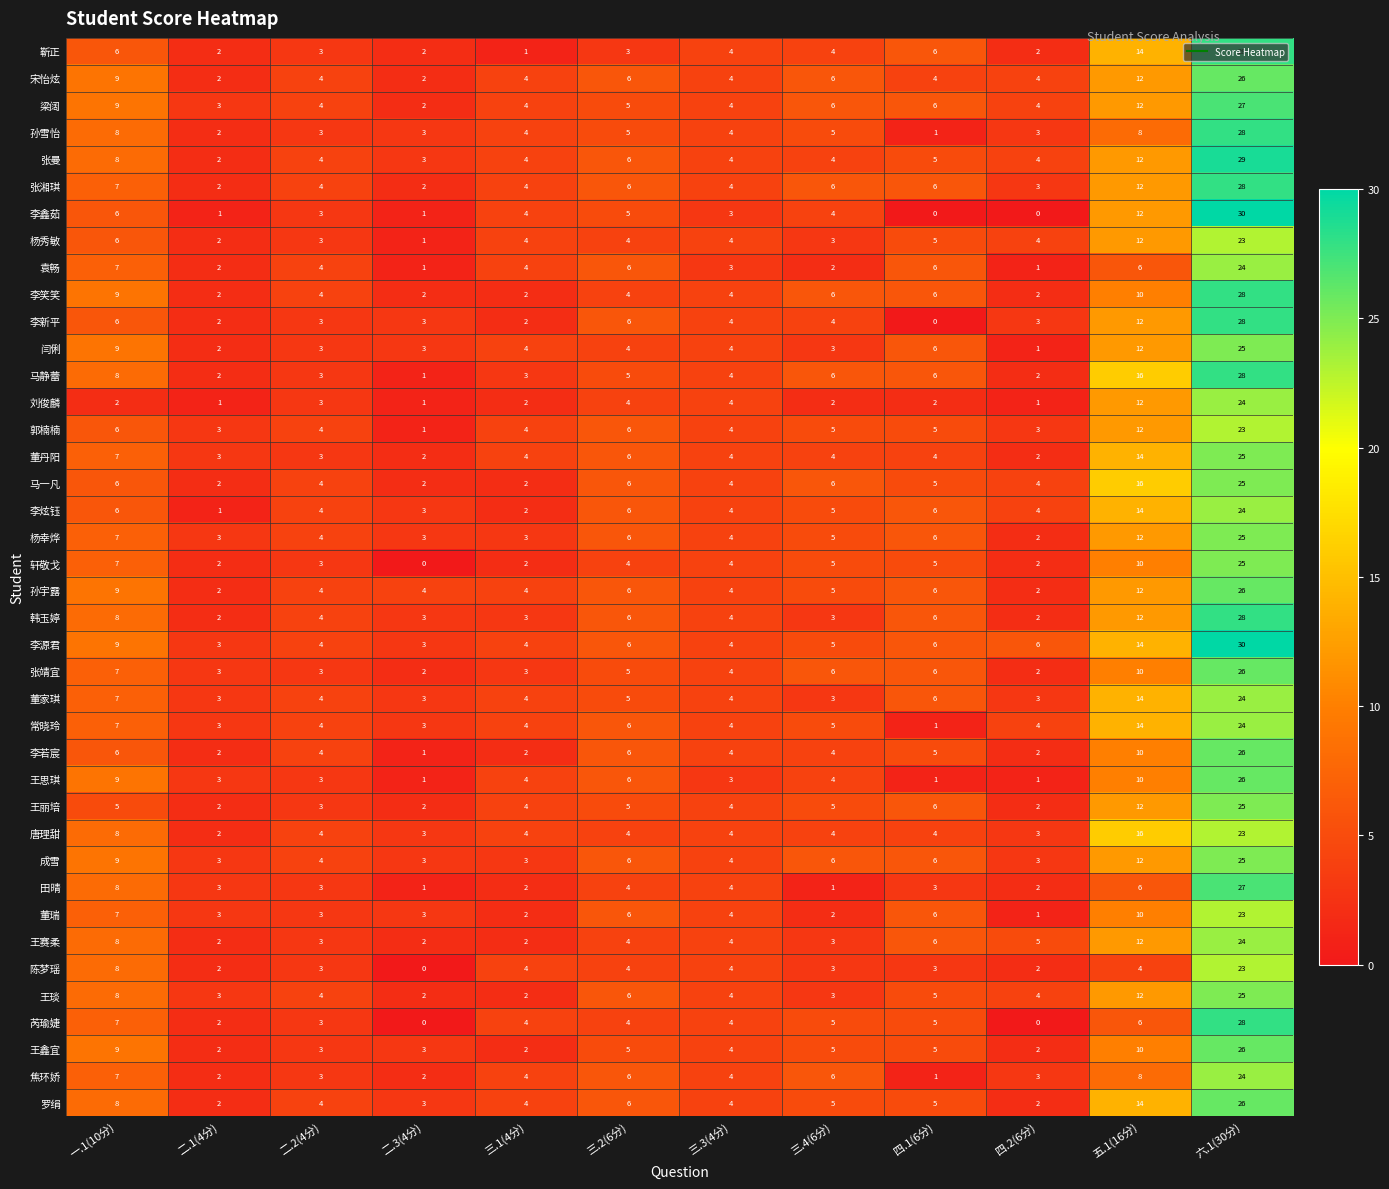

What is the spread (max minus min) of values at 三.4(6分)?

5